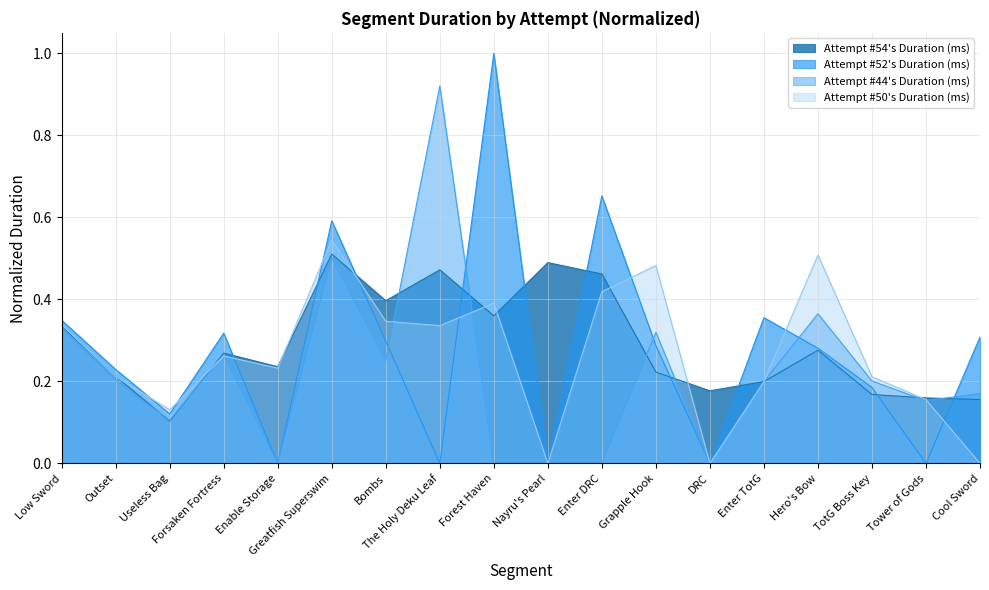

Where is the first local minimum for Attempt #54's Duration (ms)?

Useless Bag